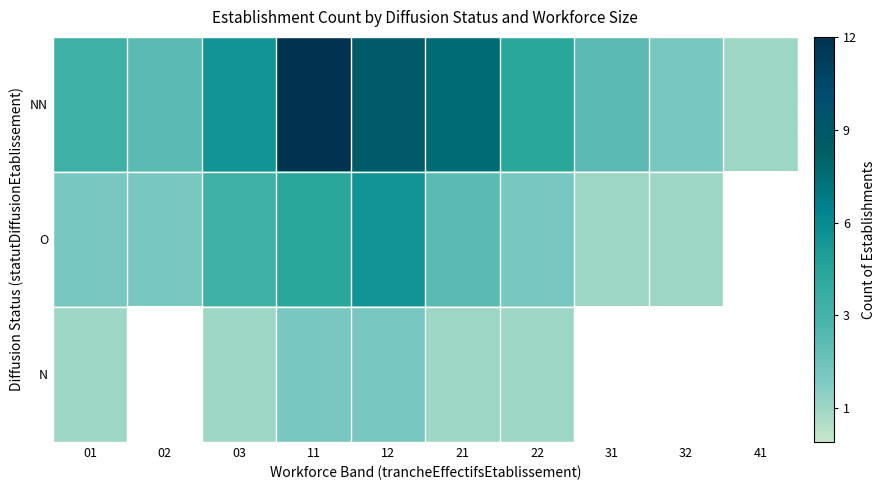

What is the smallest value displayed?

1.0